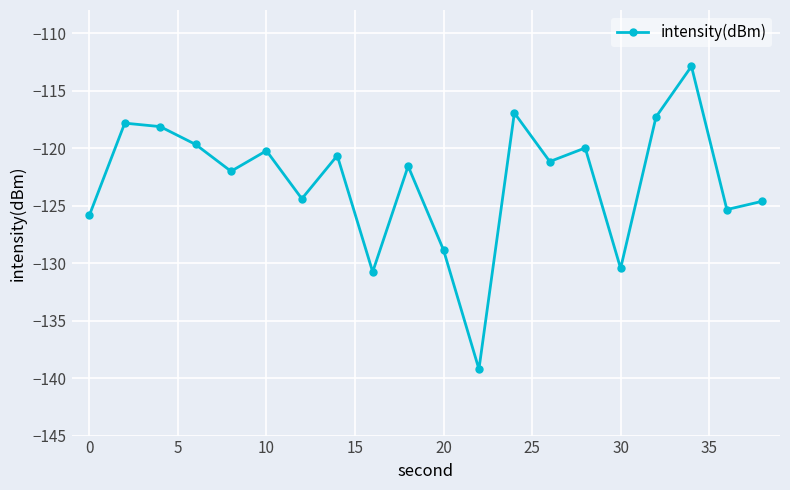

What is the value of the 18th point from the left?

-112.9